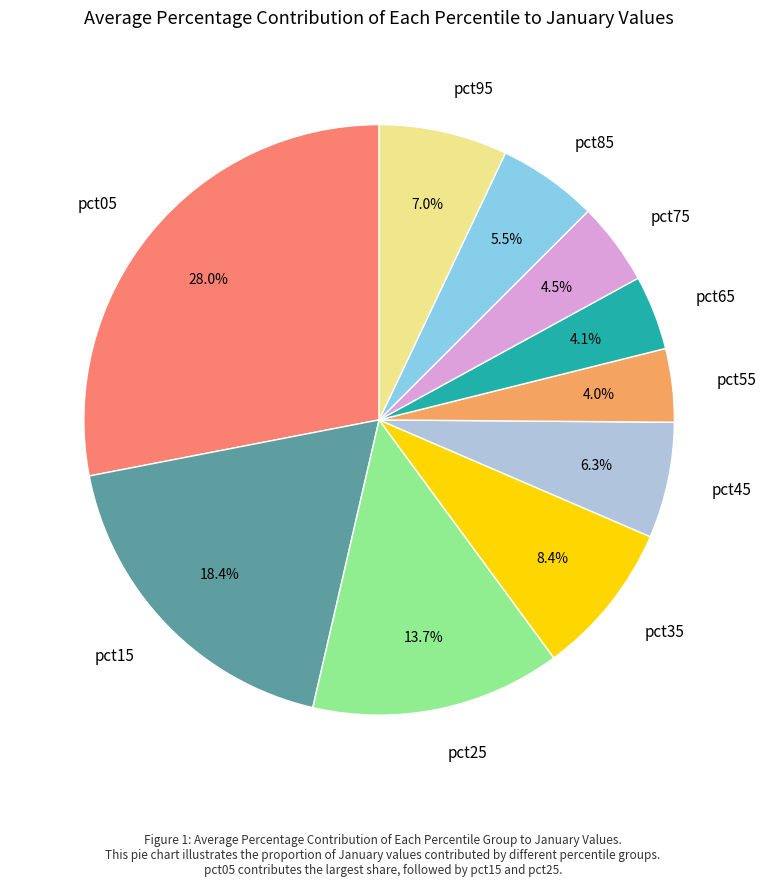

To the nearest percent, what is the difference between the pct95 and pct75 slice percentages?

3%